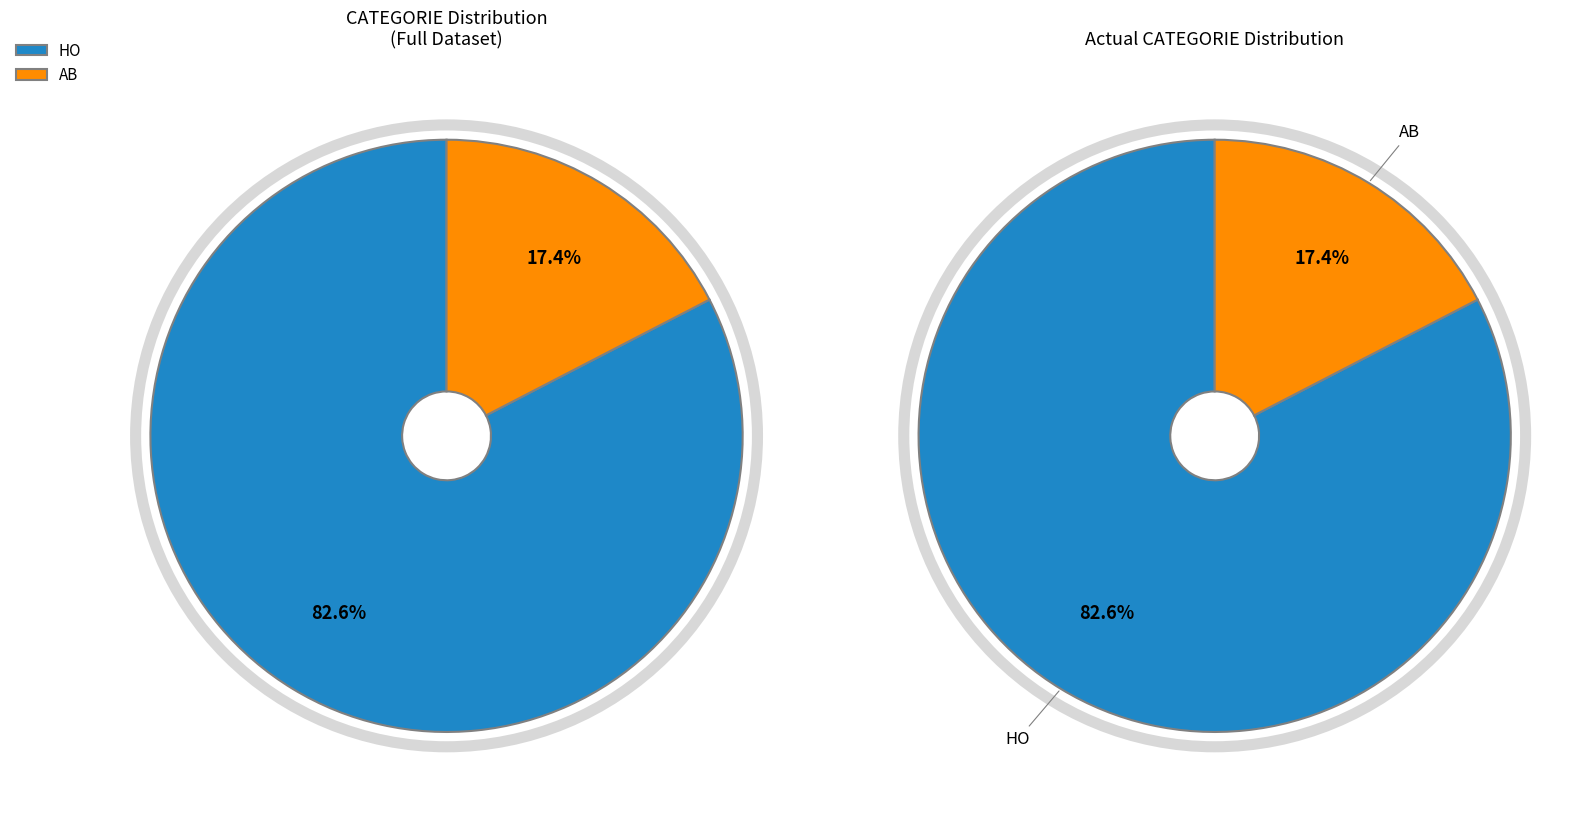

Does any single category account for the majority?

Yes